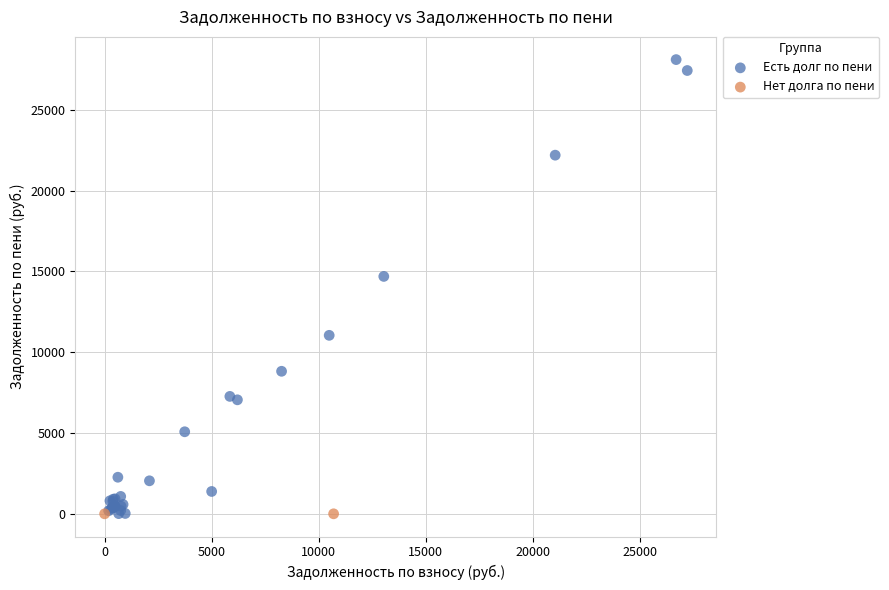

What are all the series names shown in the legend?

Есть долг по пени, Нет долга по пени